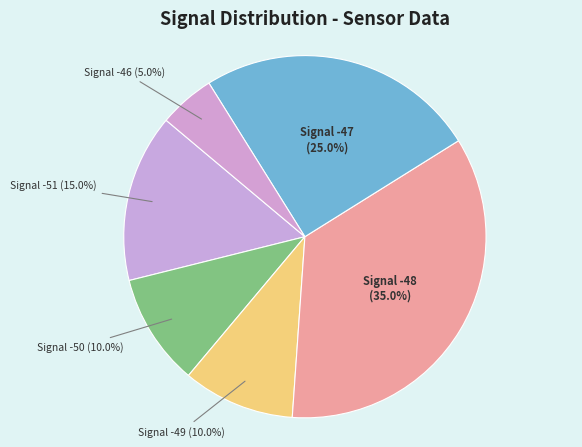

How many slices are in this pie chart?

6